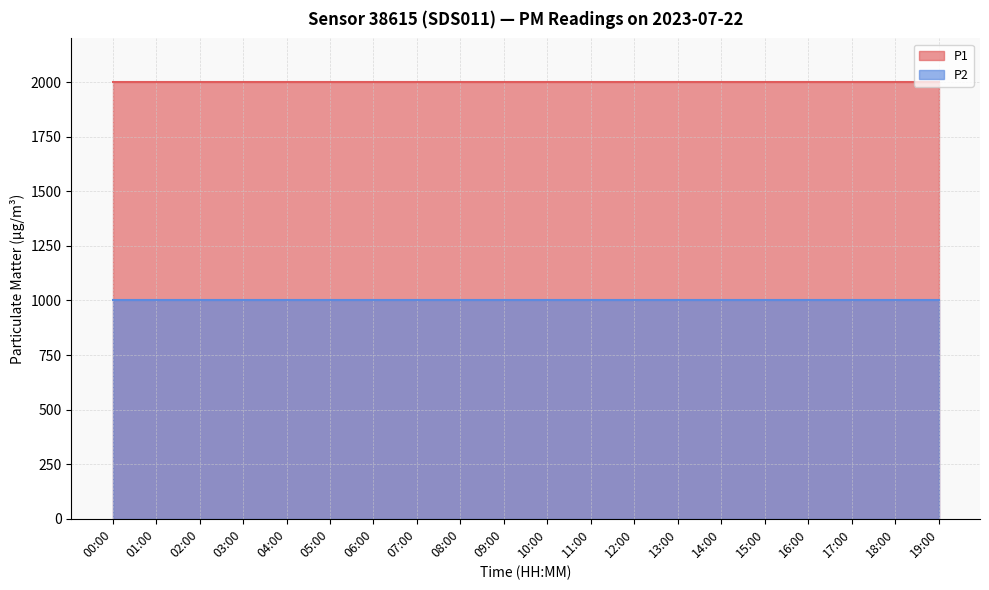

The P2 series shows 1478.8 at 04:00. True or false?

False